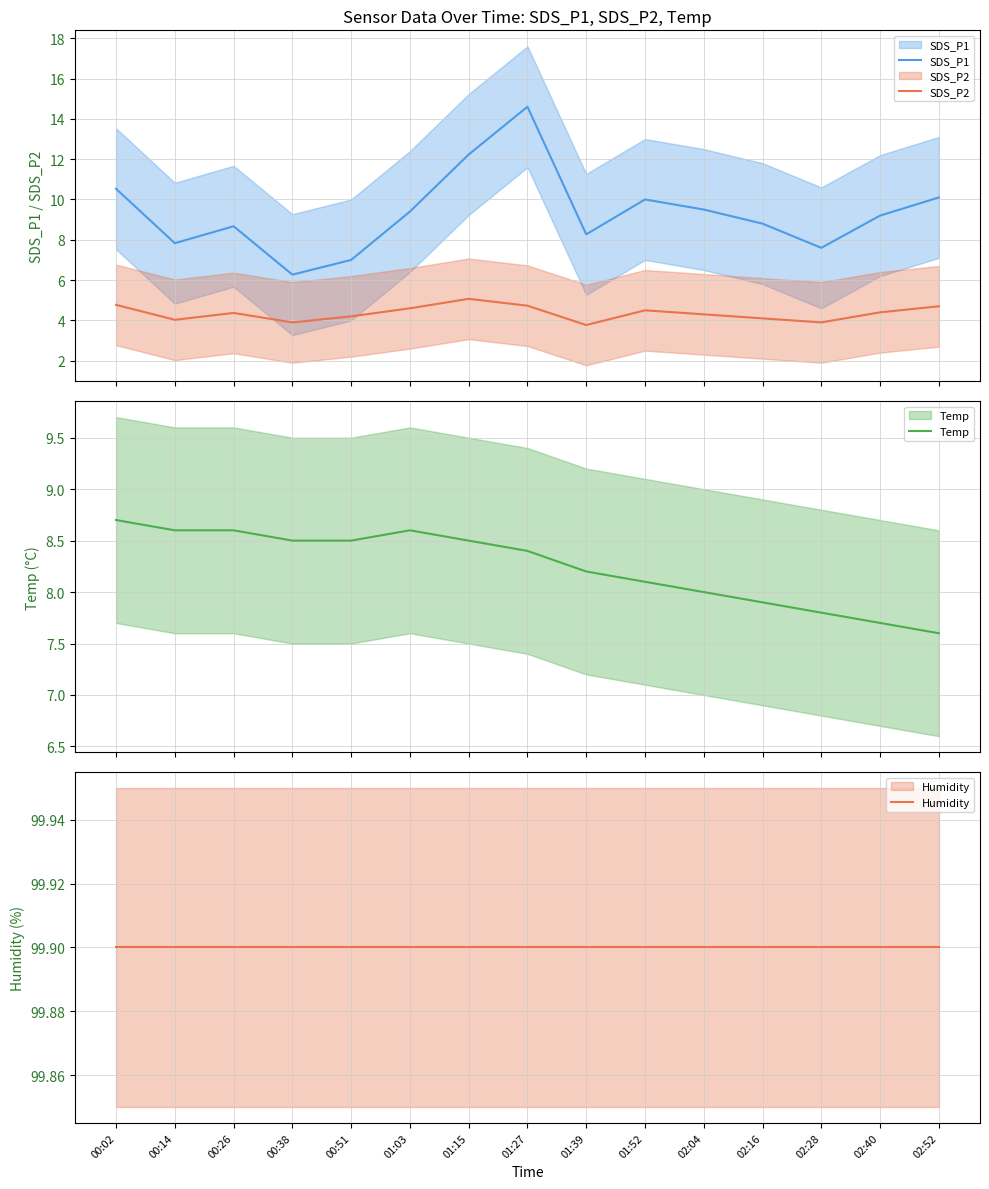

List the series in order of their peak value, lowest first.

SDS_P2, Temp, SDS_P1, Humidity